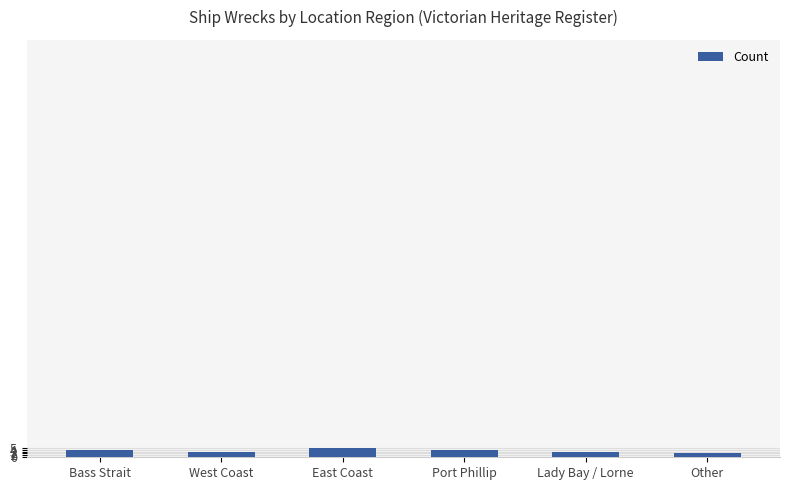

What is the label of the 5th bar from the right?

West Coast